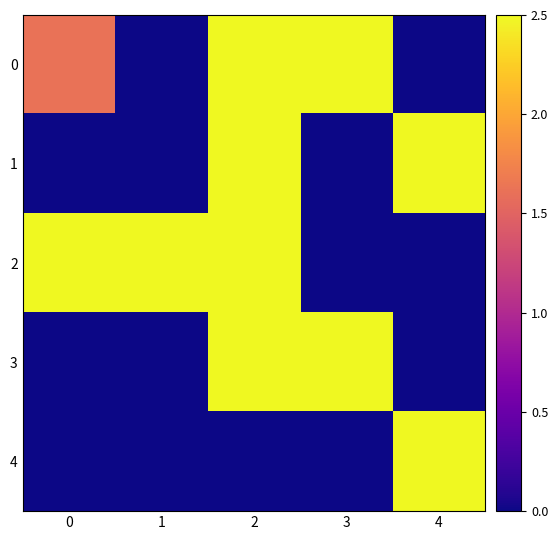

How many data points does each series have?

5